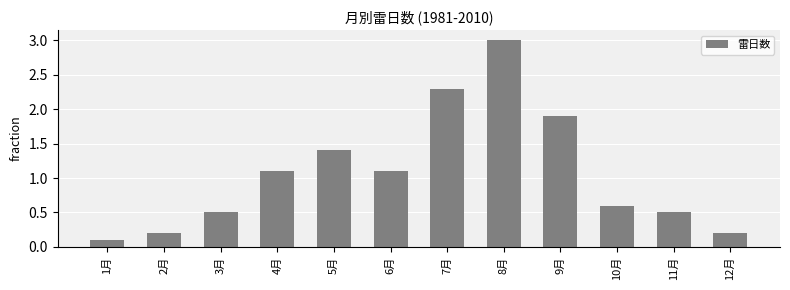

The chart shows a value of 0.2 at 2月. True or false?

True